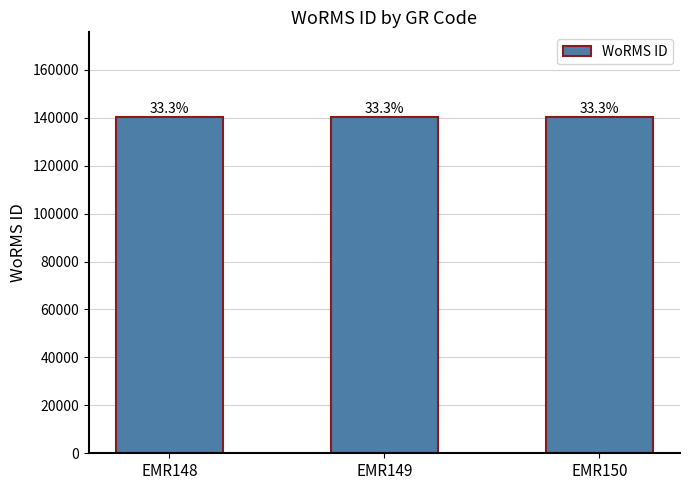

How many bars are there in total?

3